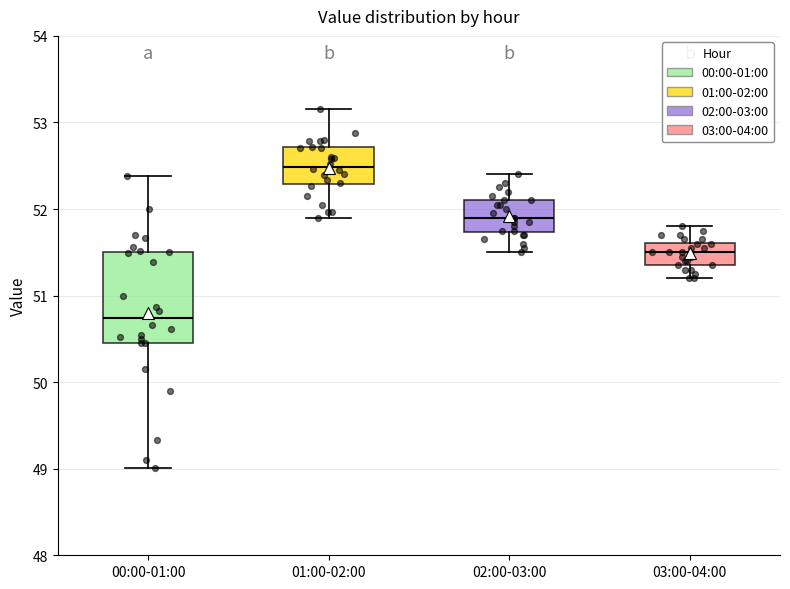

Which box's median line is the lowest?

00:00-01:00